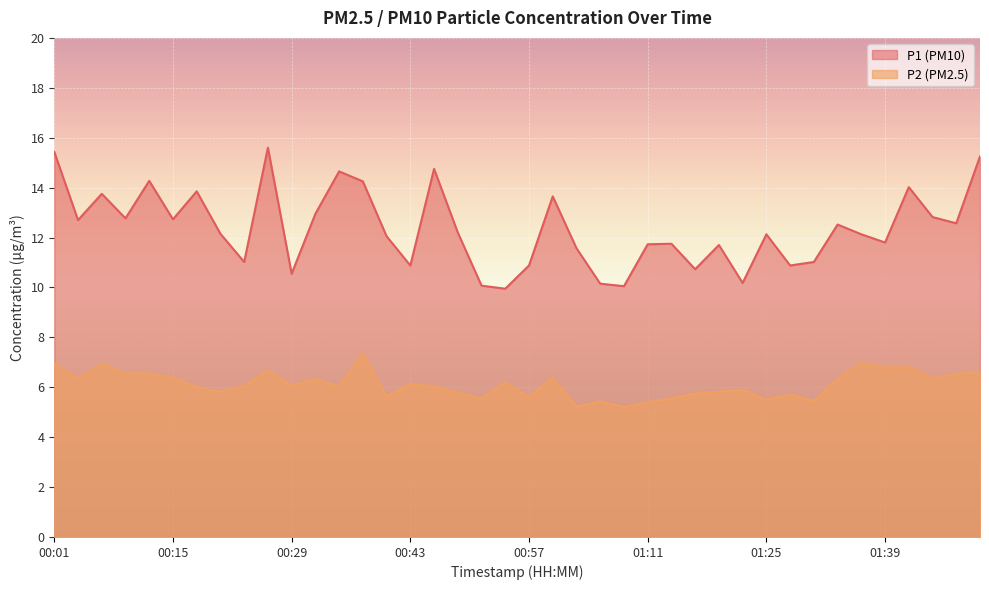

What position from the left is 01:33?

34